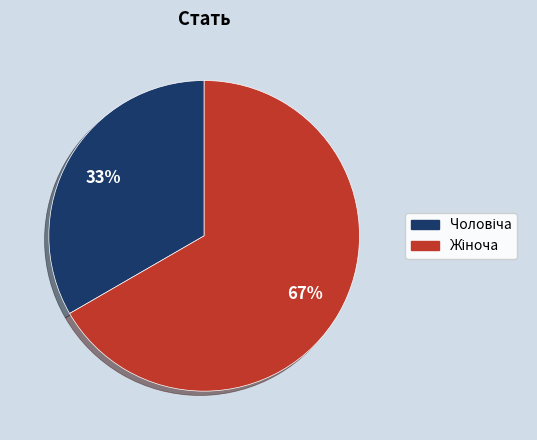

Count the number of slices in the pie.

2